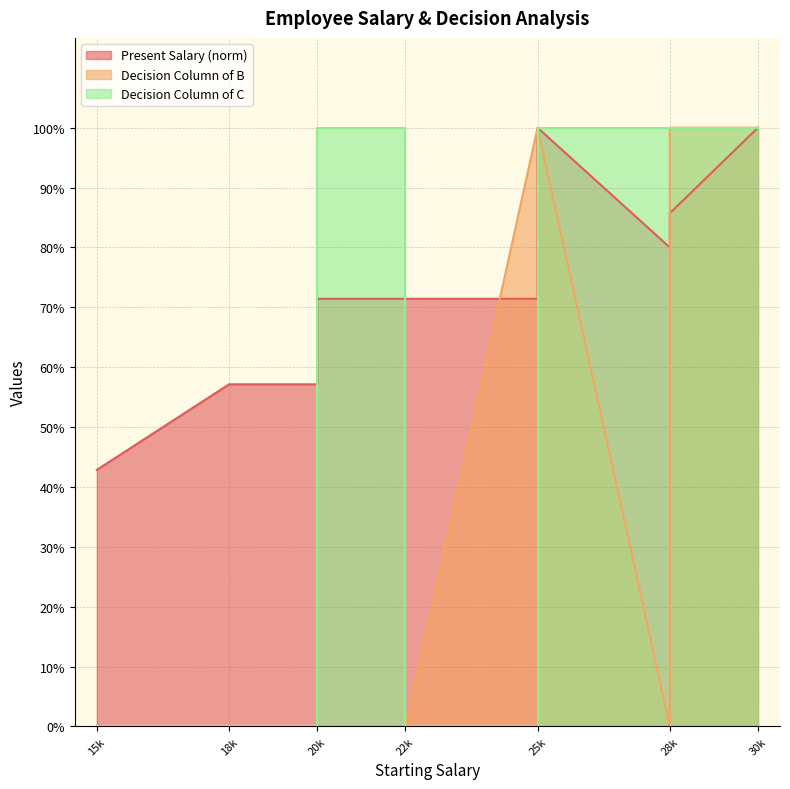

True or false: Decision Column of B has more than 2 interior local peaks.

False